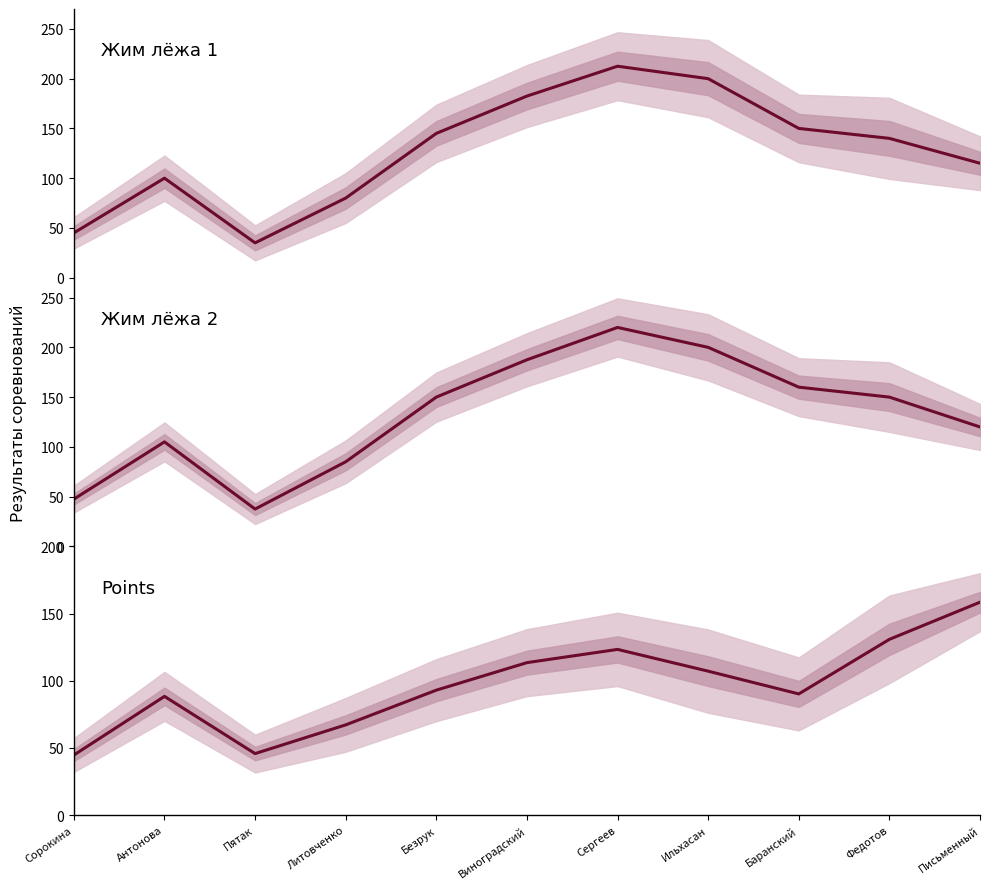

What is the highest value of the Жим лёжа 2 series?

220.0